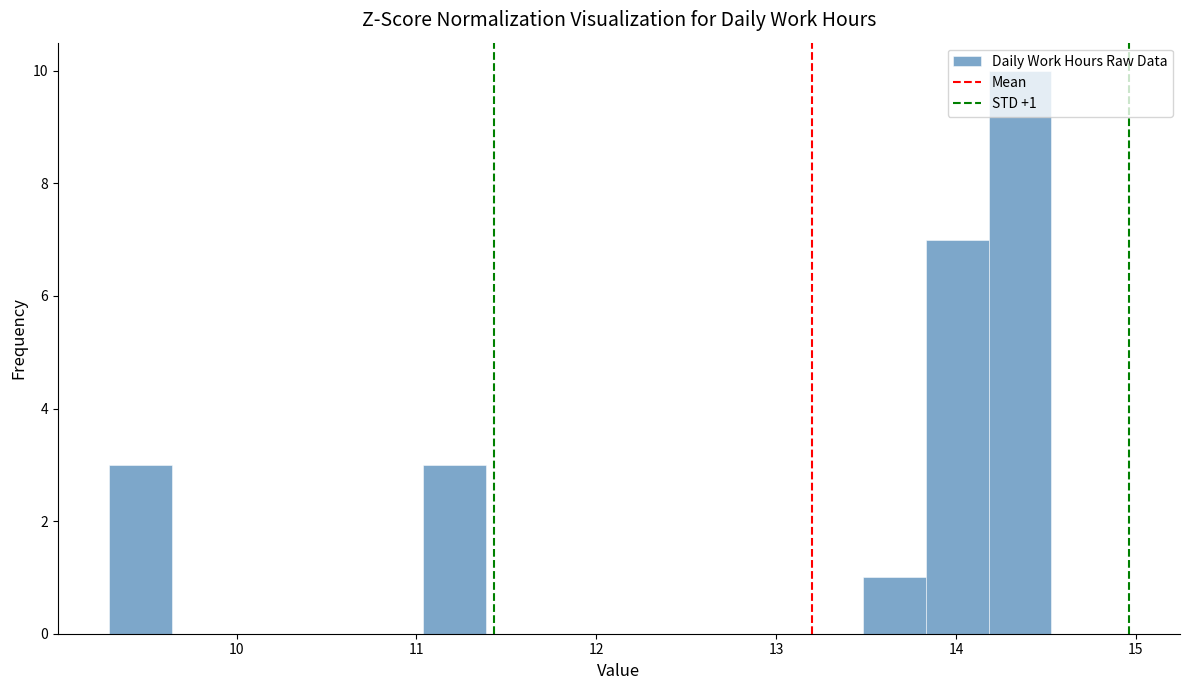

Read against the x-axis, roughly where is the centre of the tallest bar?

14.4